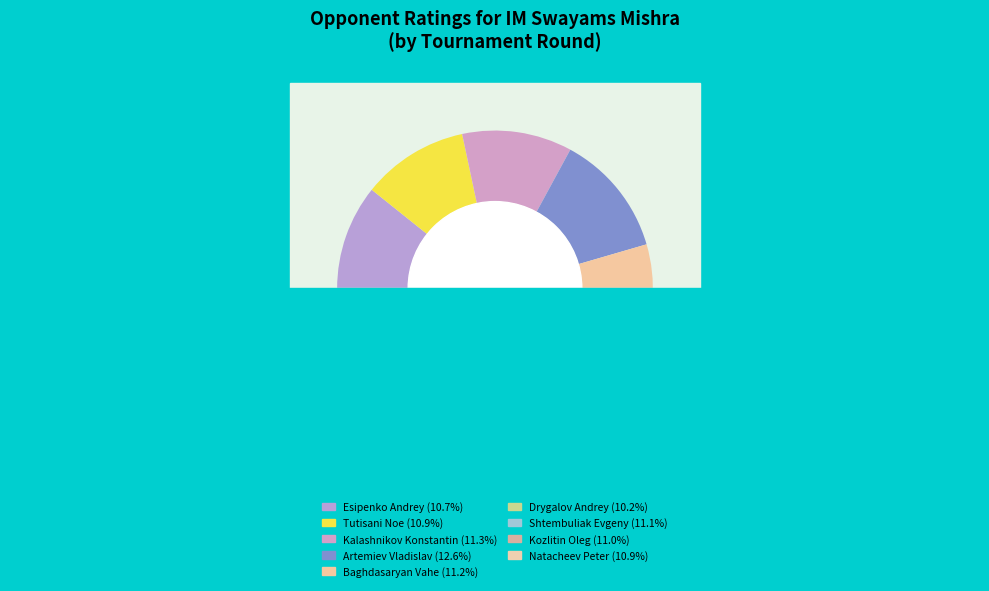

What is the largest slice in the pie chart?

Artemiev Vladislav